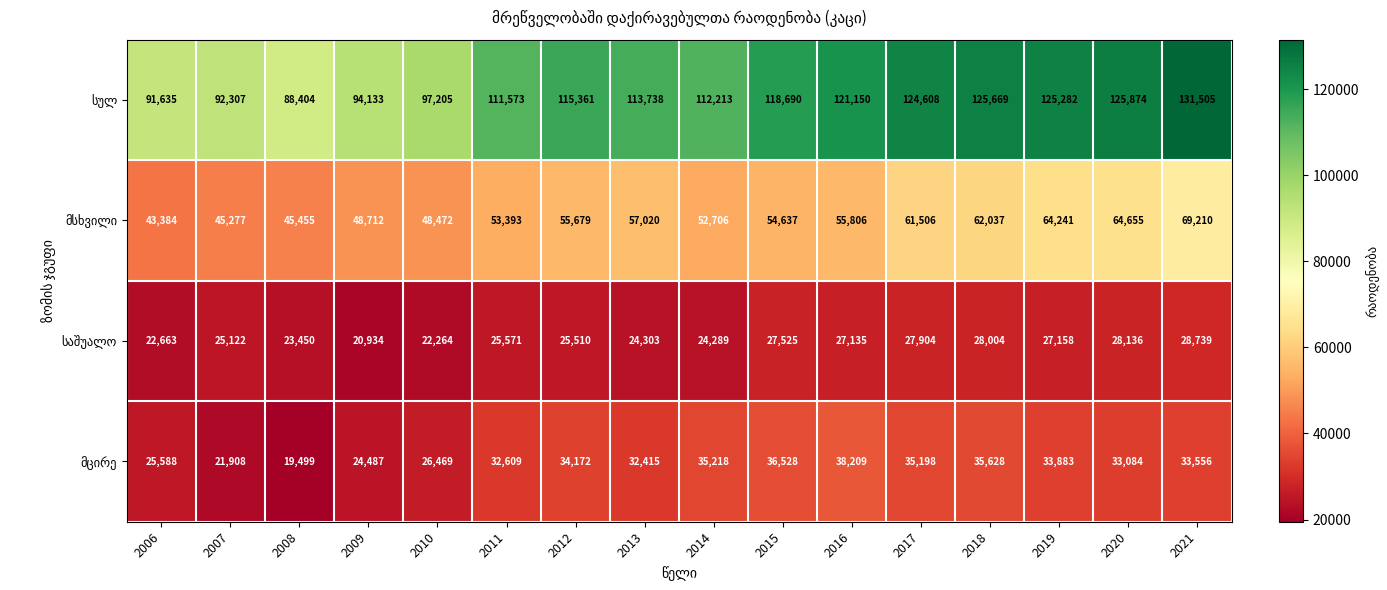

What is the spread (max minus min) of values at 2016?

94015